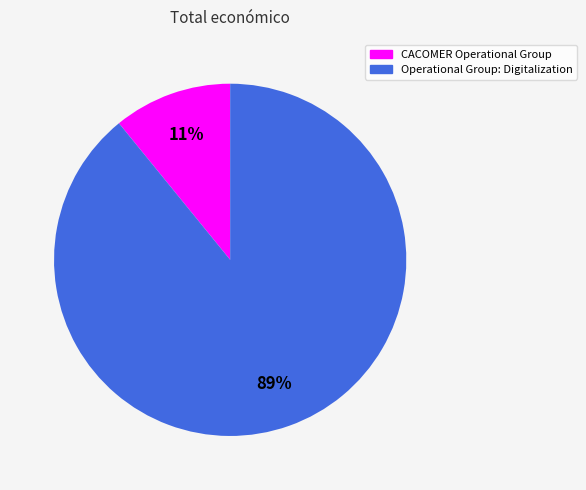

How many segments does this pie chart have?

2